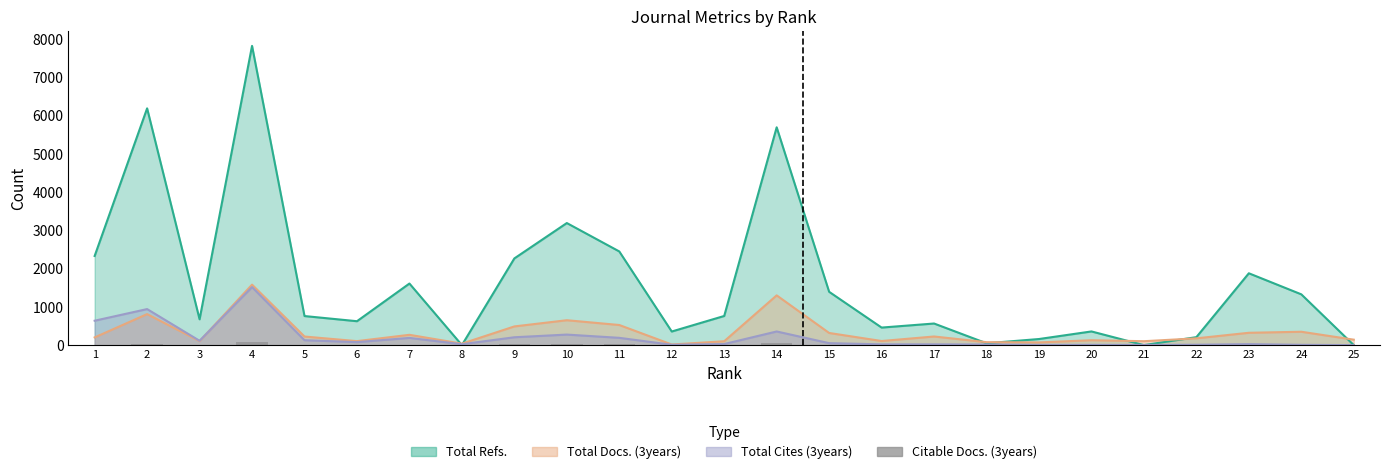

True or false: the data shows 5.1 at 21.

True